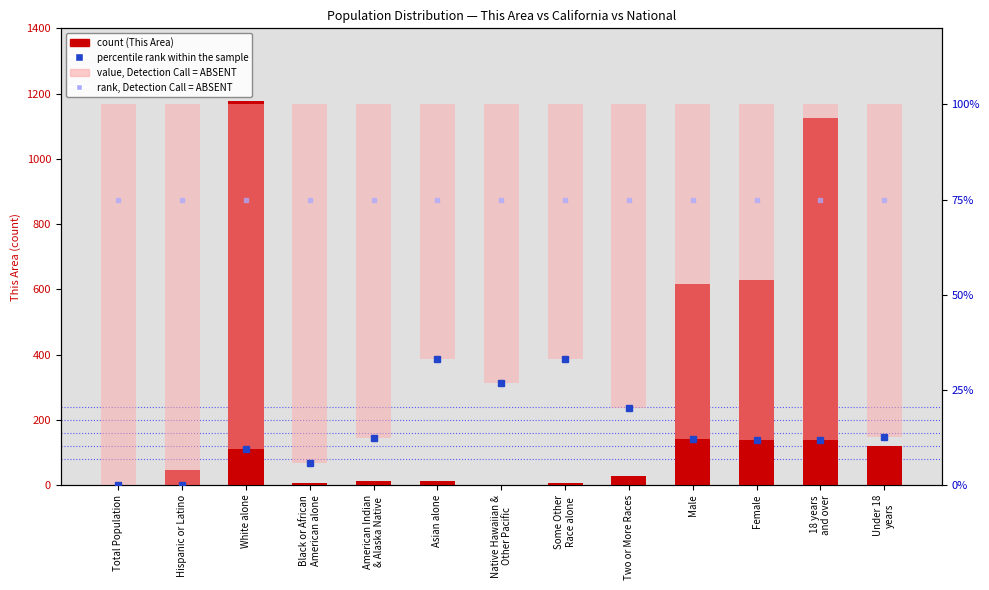

Which series has the largest range (max minus min)?

count (This Area)